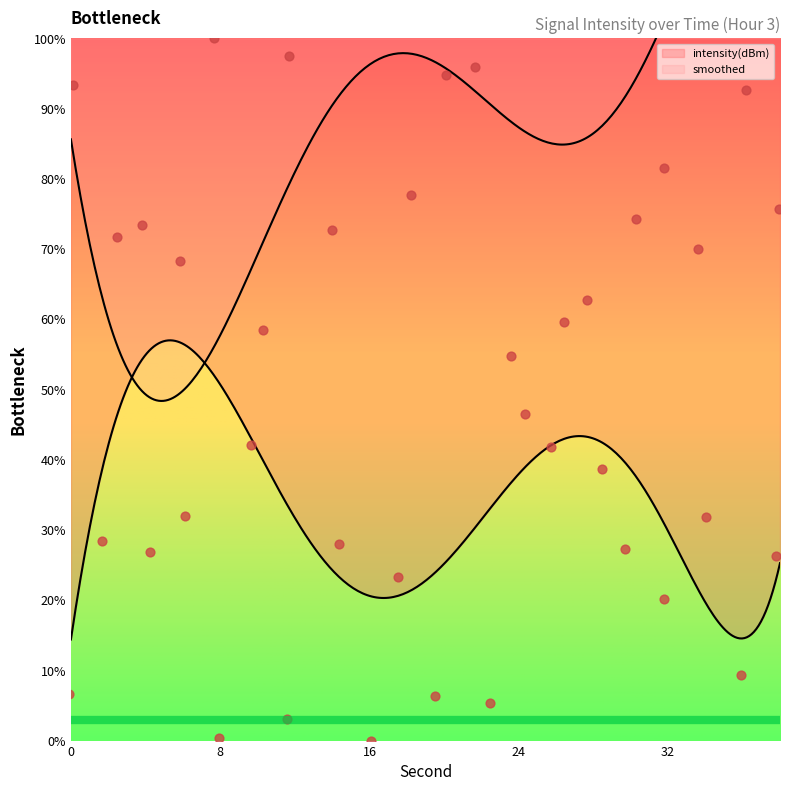

At how many categories does at least one series exceed 55?

19